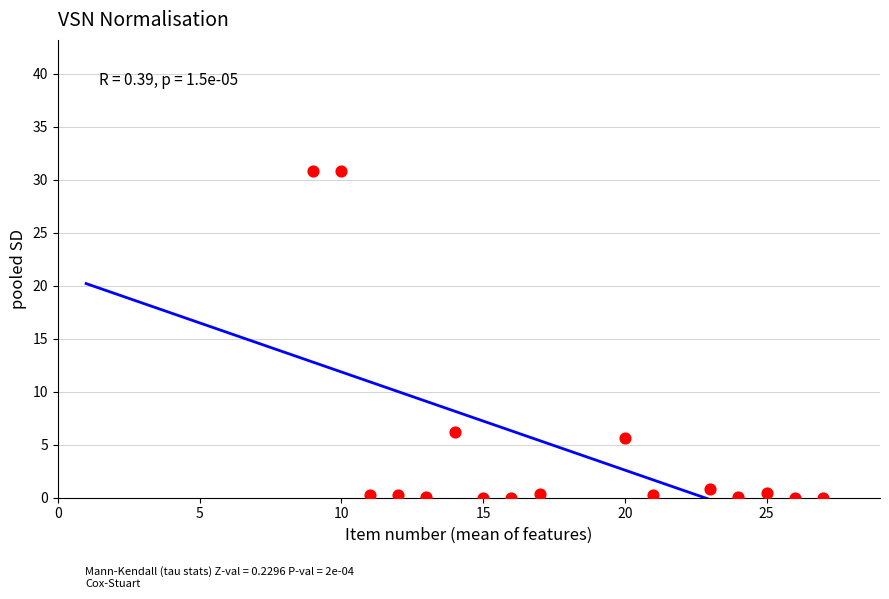

What is the range of Y values (max minus min)?

30.9